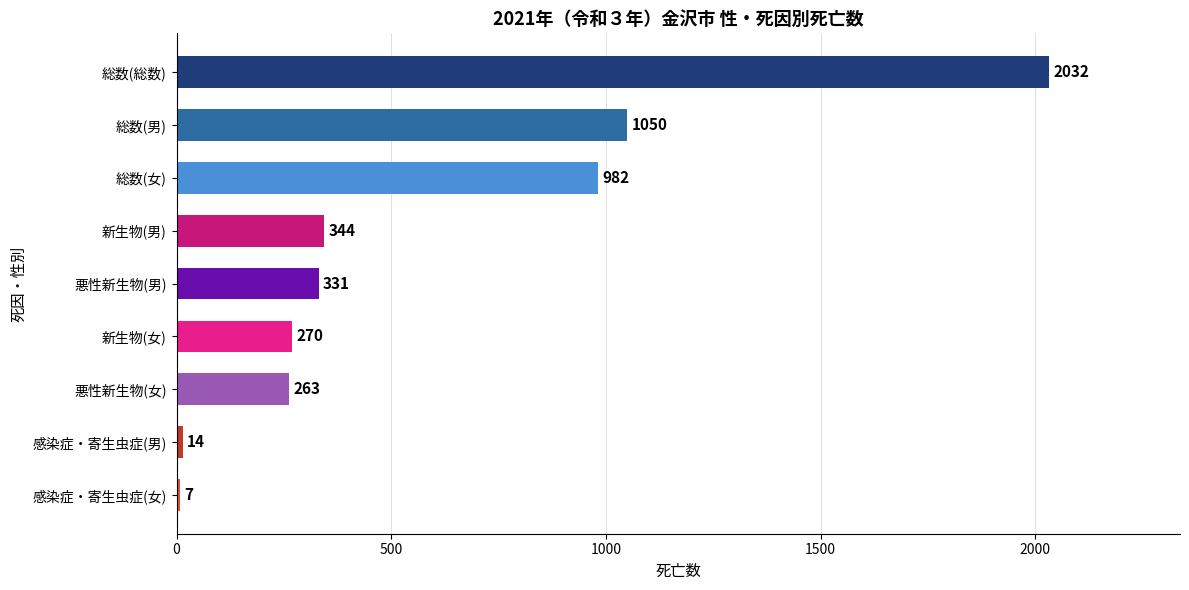

What is the change in value from 総数(女) to 悪性新生物(男)?

-651